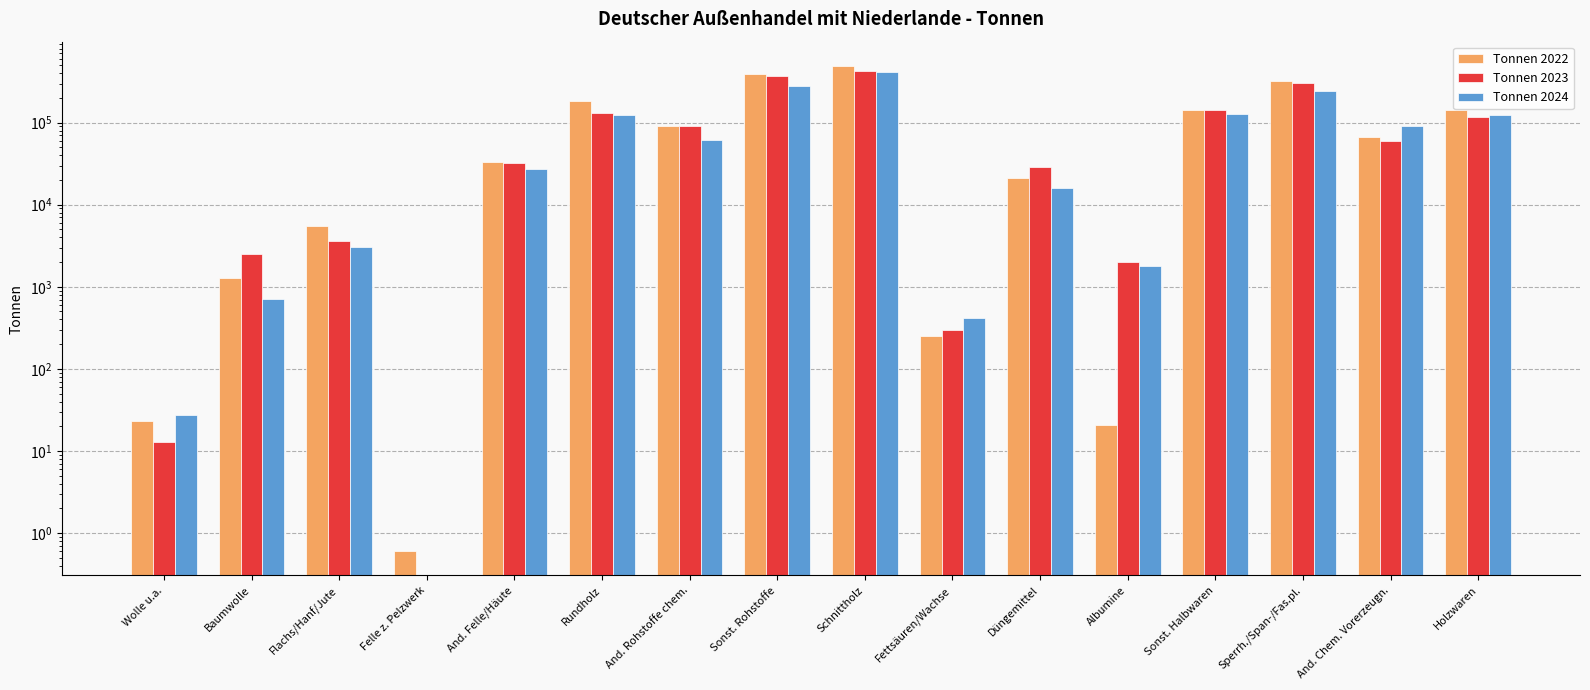

At which label is Tonnen 2022 closest to 245760?

Rundholz